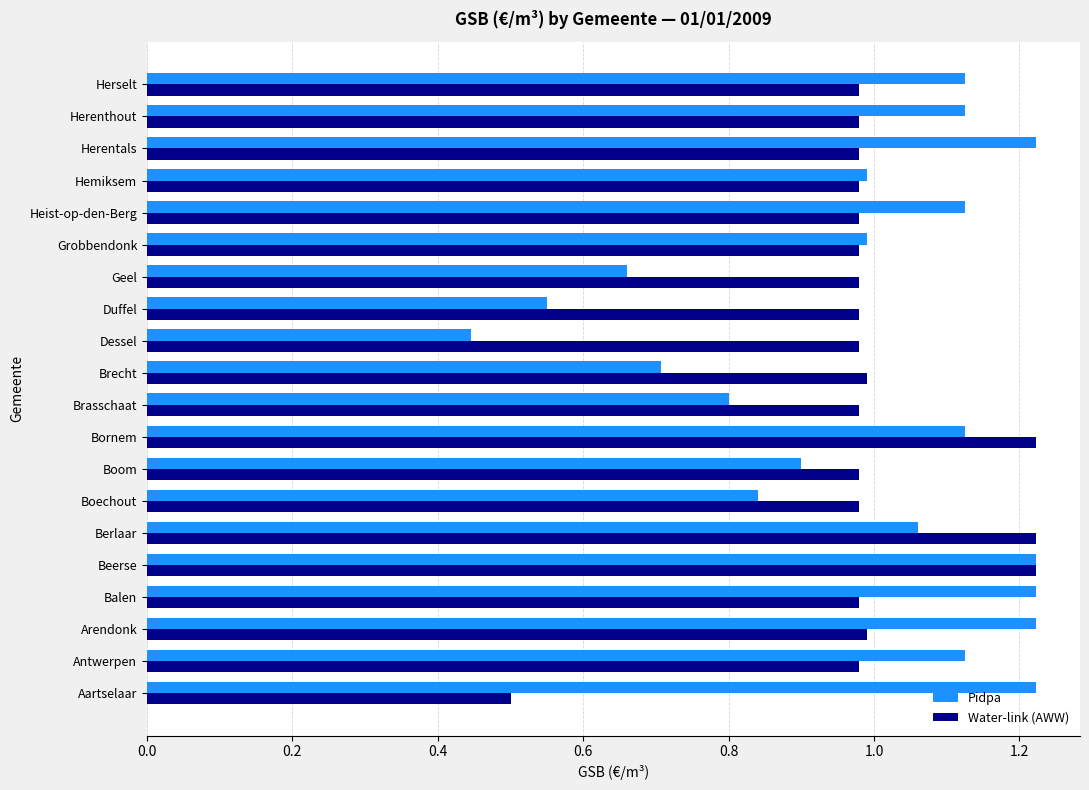

At which category is the sum across all series the highest?

Beerse